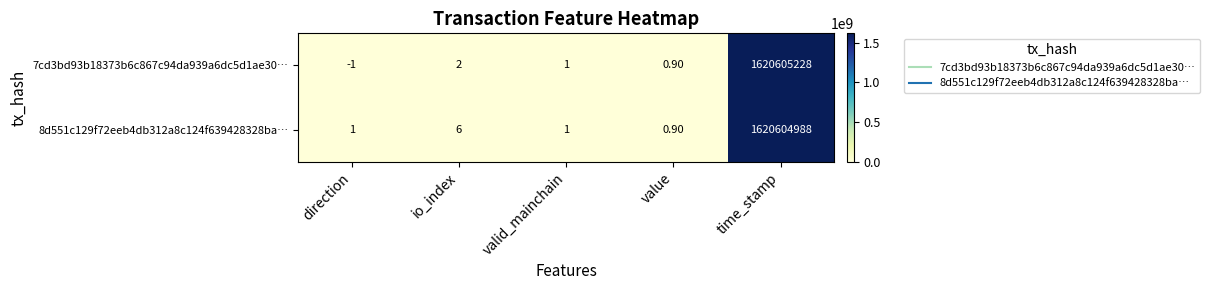

Which label corresponds to the largest value in the chart?

time_stamp